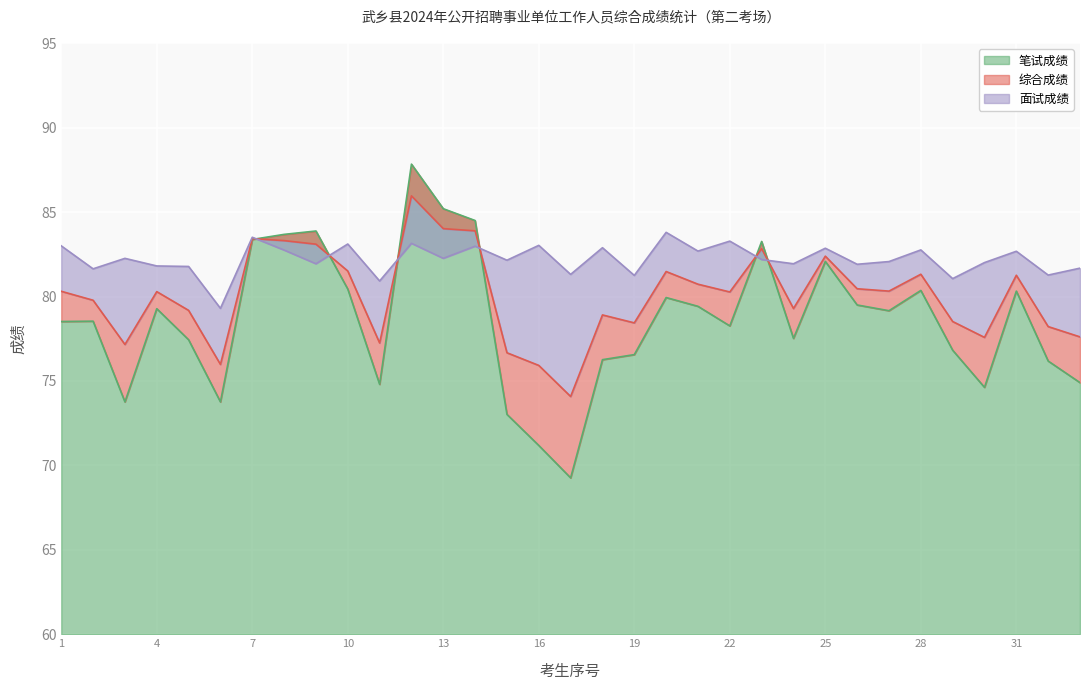

At which category does 面试成绩 reach its first local valley?

2